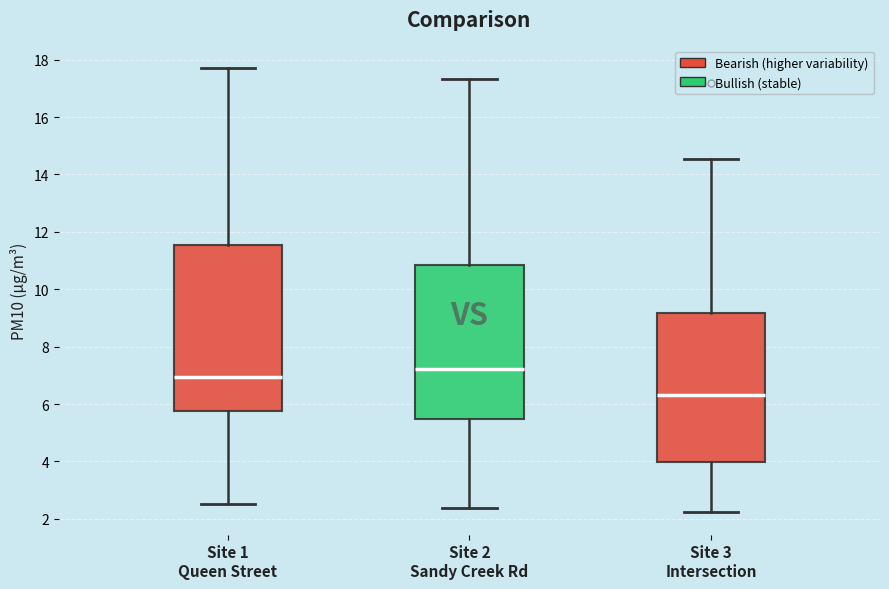

Which box is the tallest, from its lower edge to its upper edge?

Site 1 Queen Street